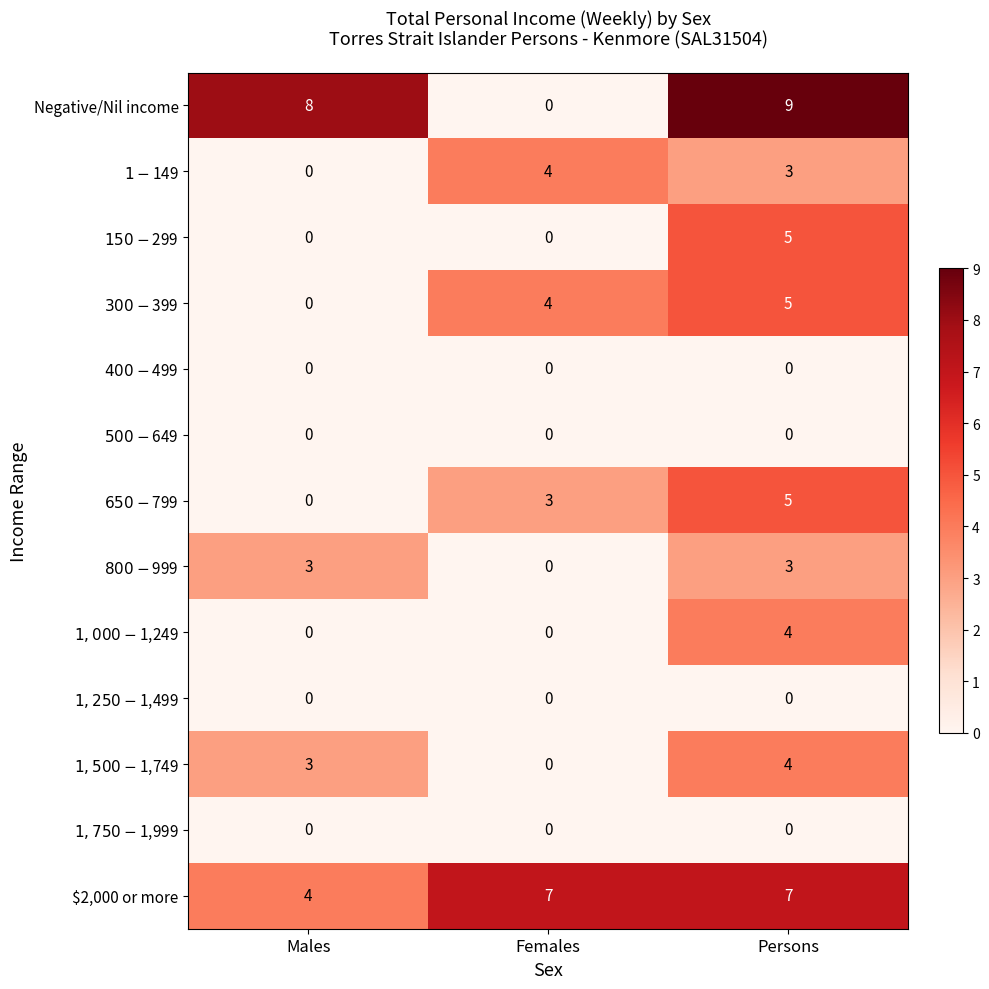

Which series has the largest total across all categories?

$2,000 or more